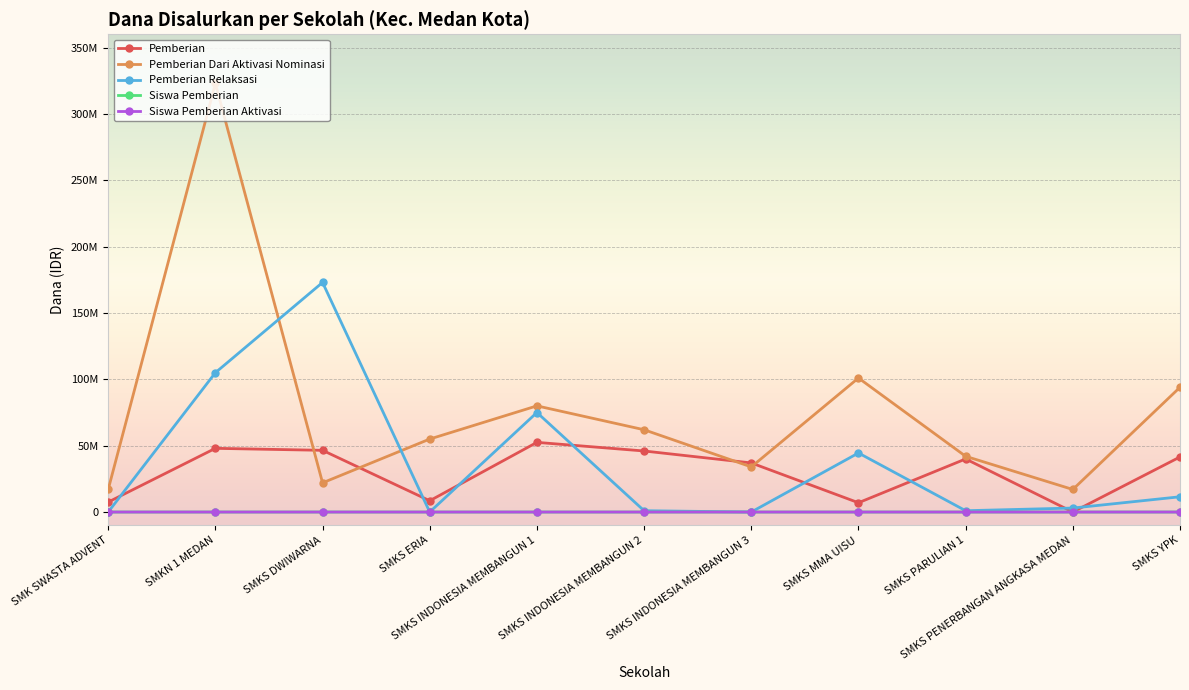

What are all the series names shown in the legend?

Pemberian, Pemberian Dari Aktivasi Nominasi, Pemberian Relaksasi, Siswa Pemberian, Siswa Pemberian Aktivasi